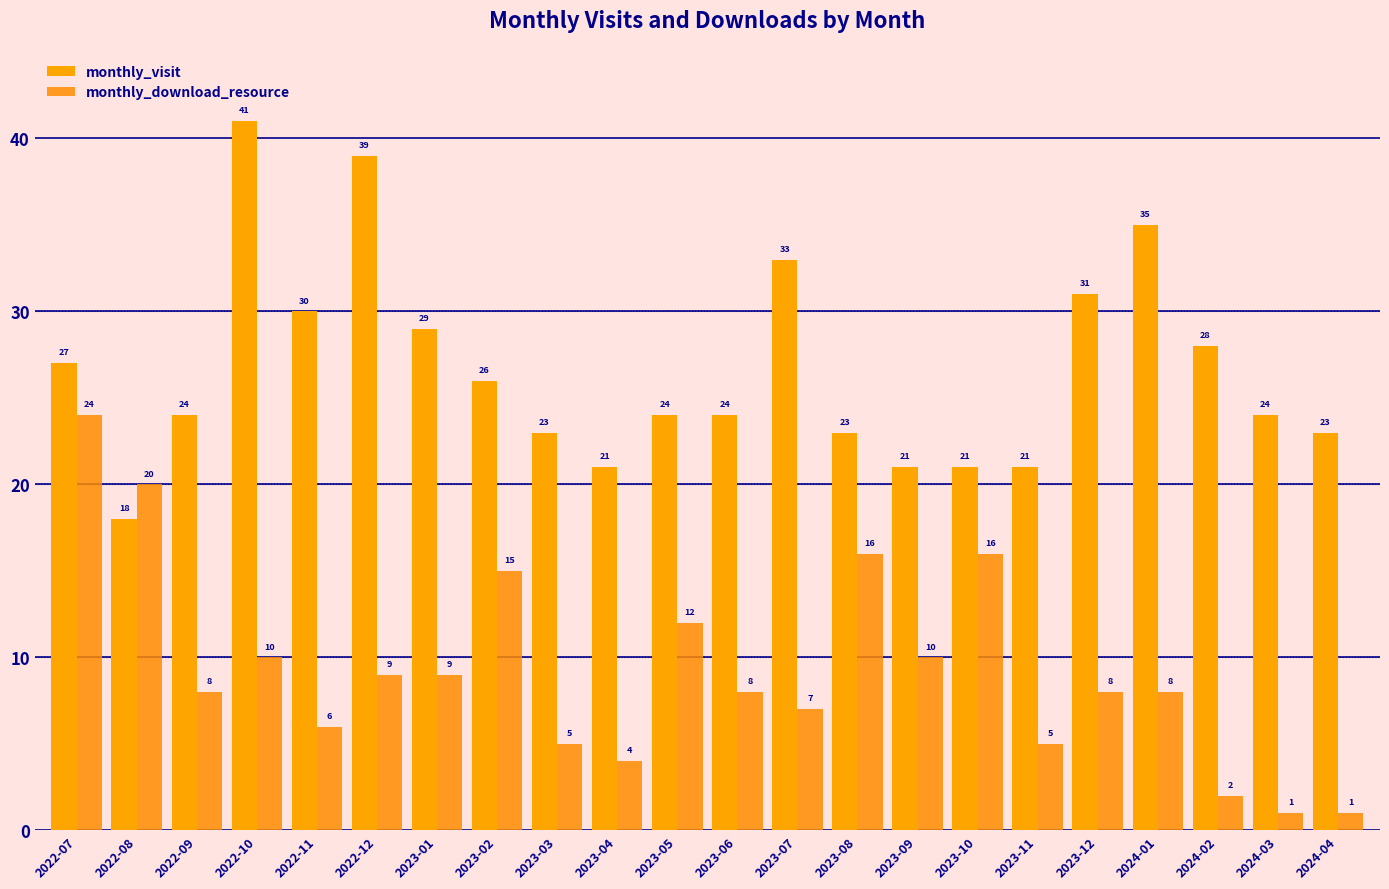

The value of monthly_visit at 2024-03 is 24. True or false?

True